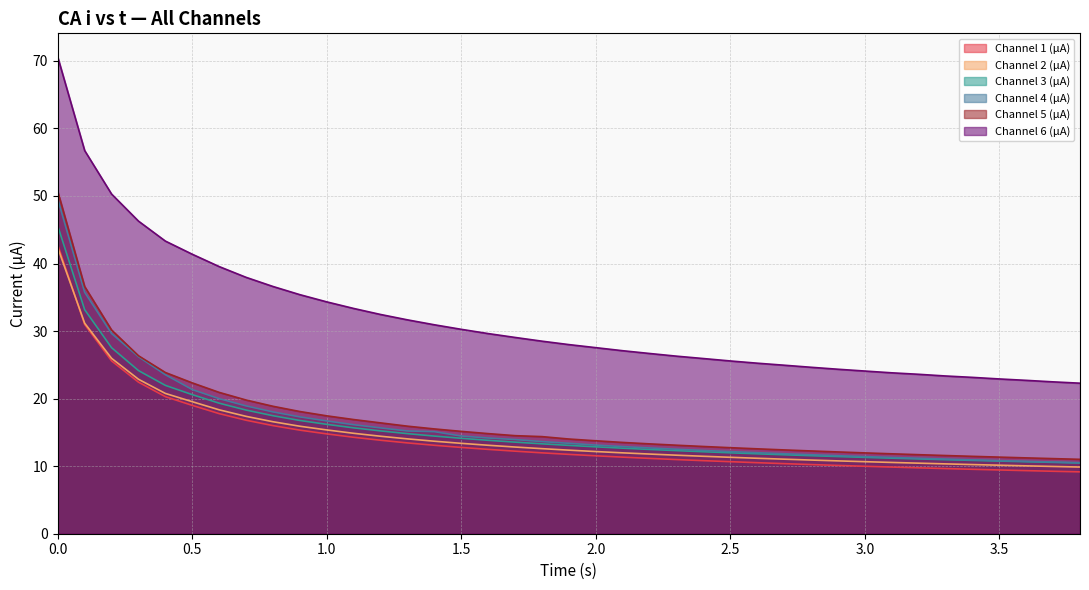

Count the number of data series in this chart.

6